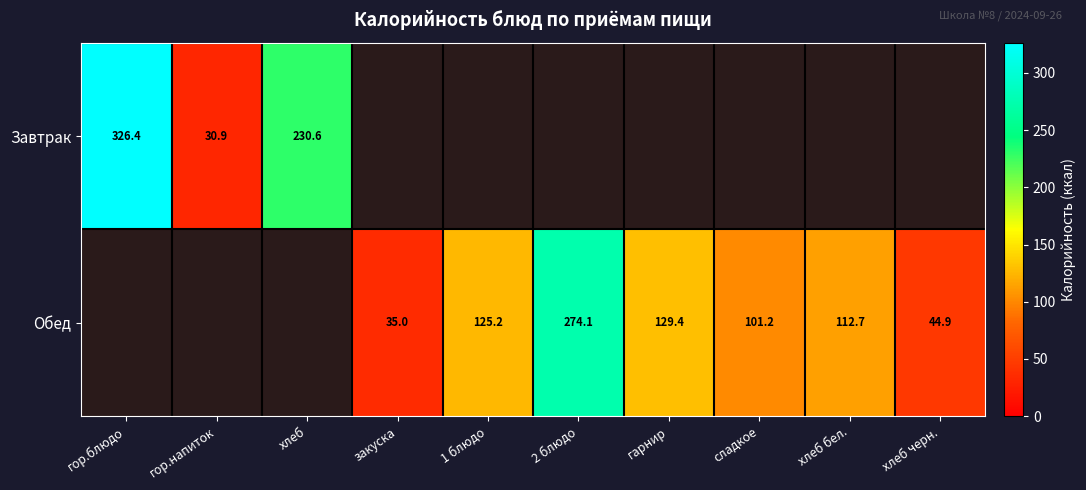

The value of Обед at 2 блюдо is 274.1. True or false?

True